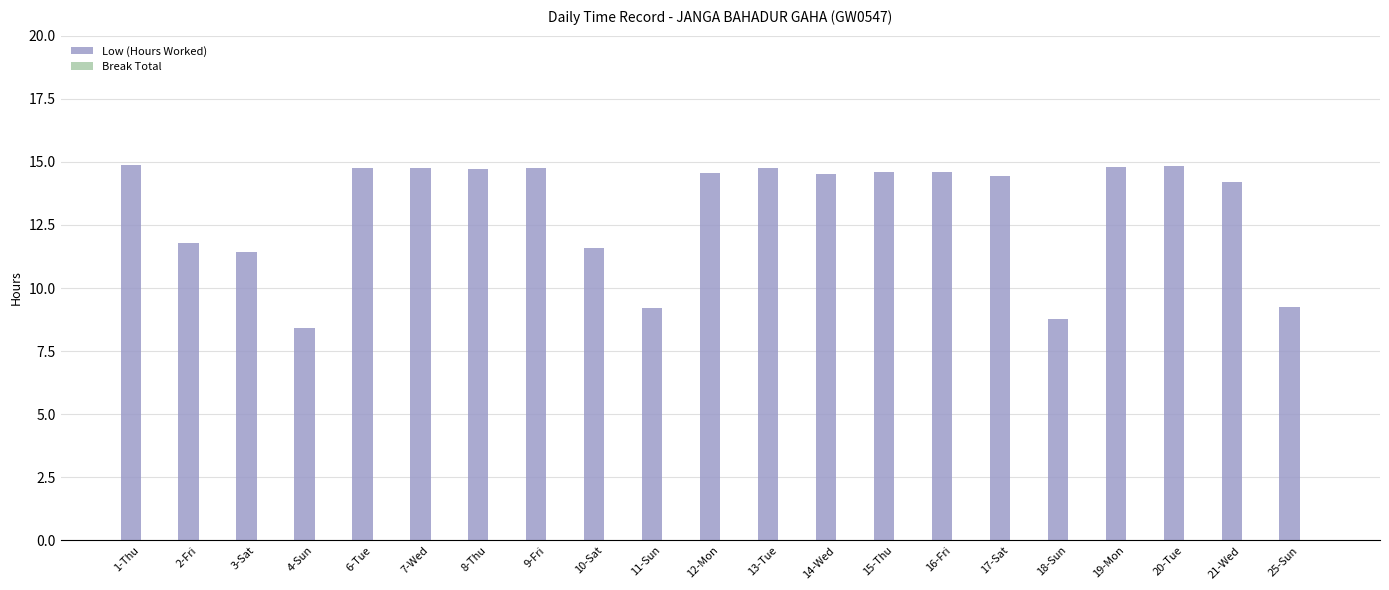

The value at 14-Wed is 20.8. True or false?

False